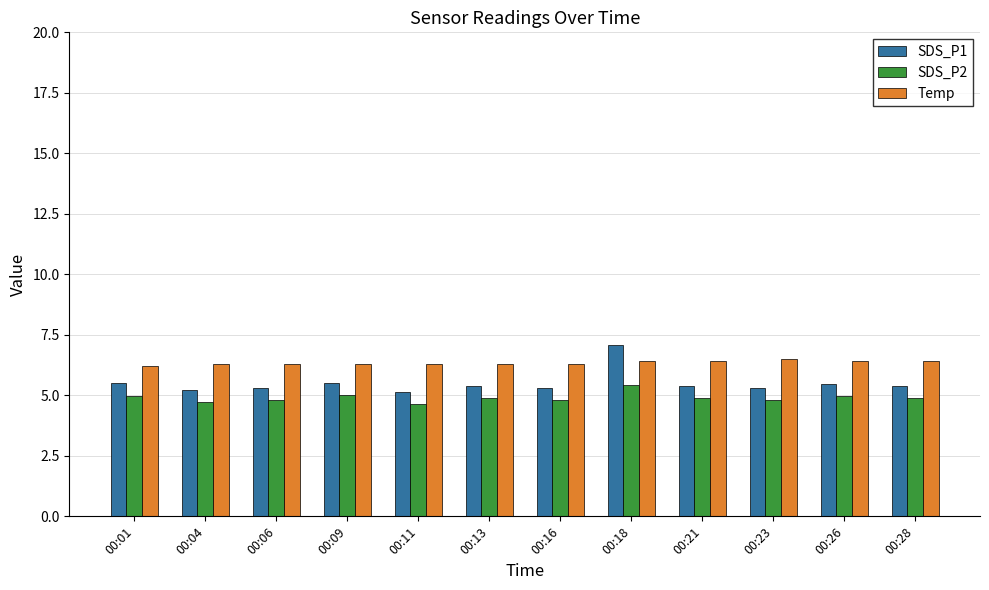

At which category is the sum across all series the highest?

00:18